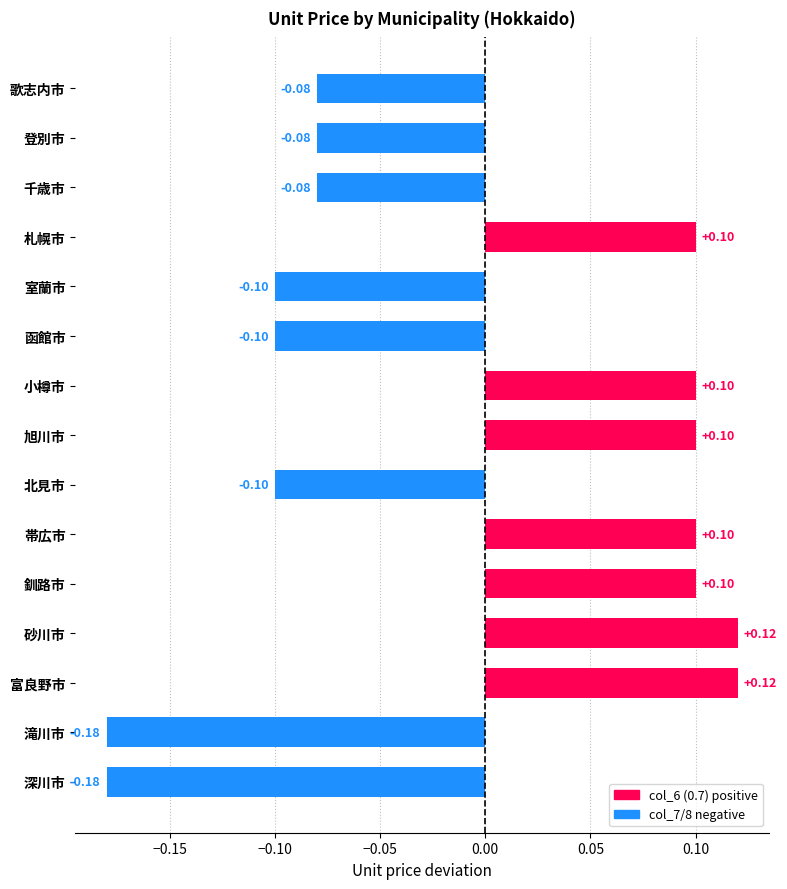

How many values are below 0?

8